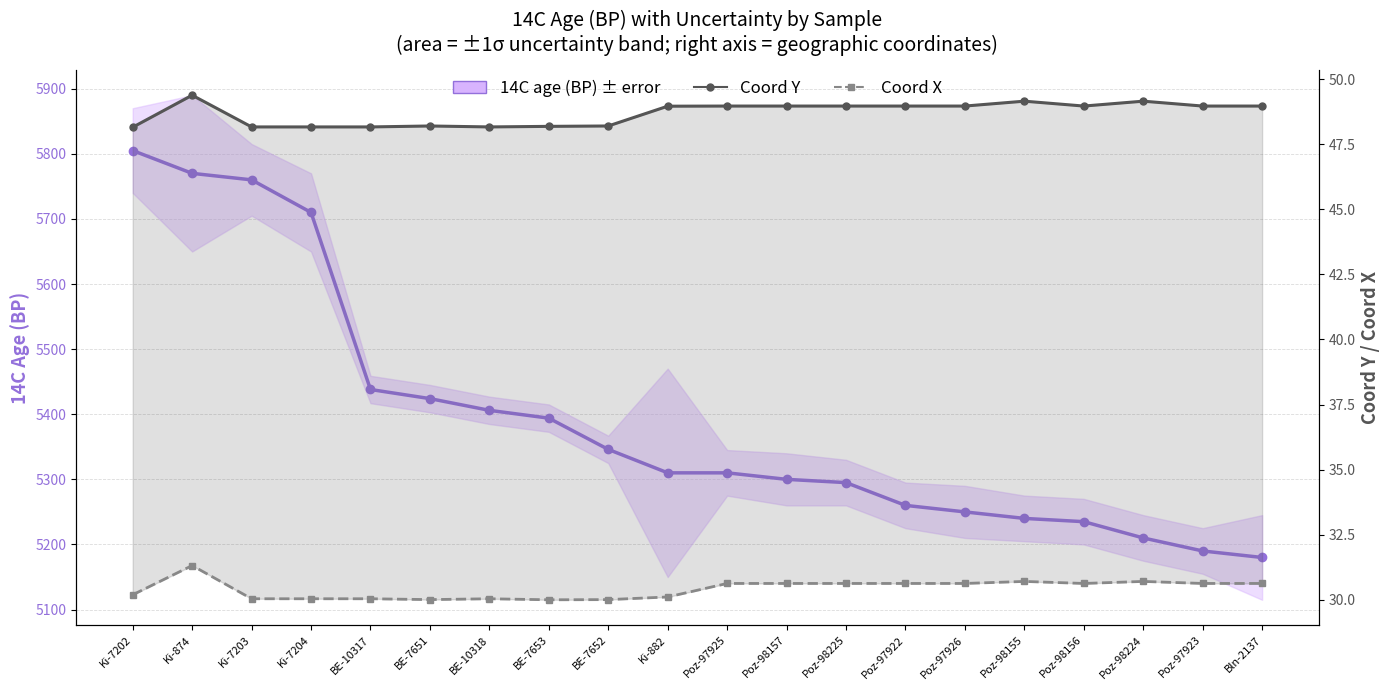

What is the sum of all Coord Y values?

973.8